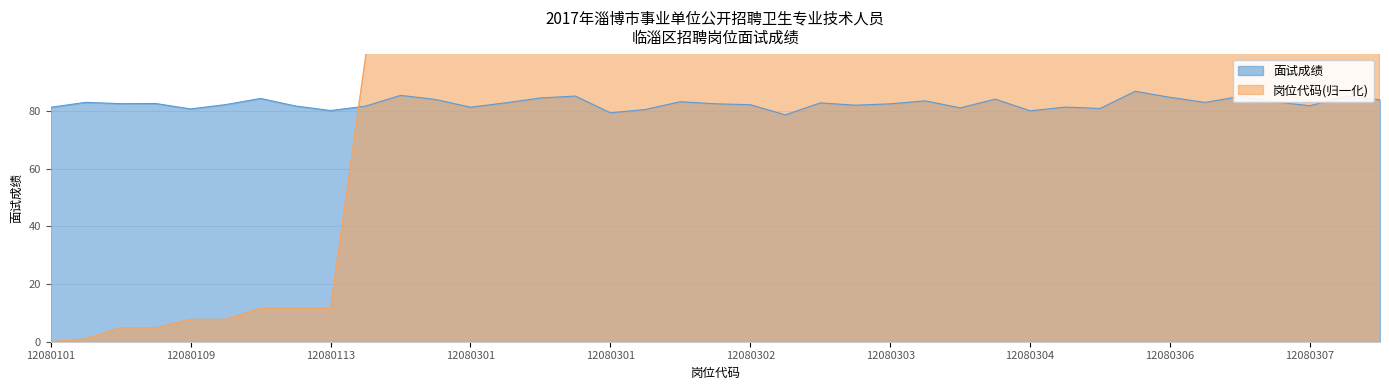

What is the sum of the 岗位代码 values at 12080301 and 12080302?

387.4